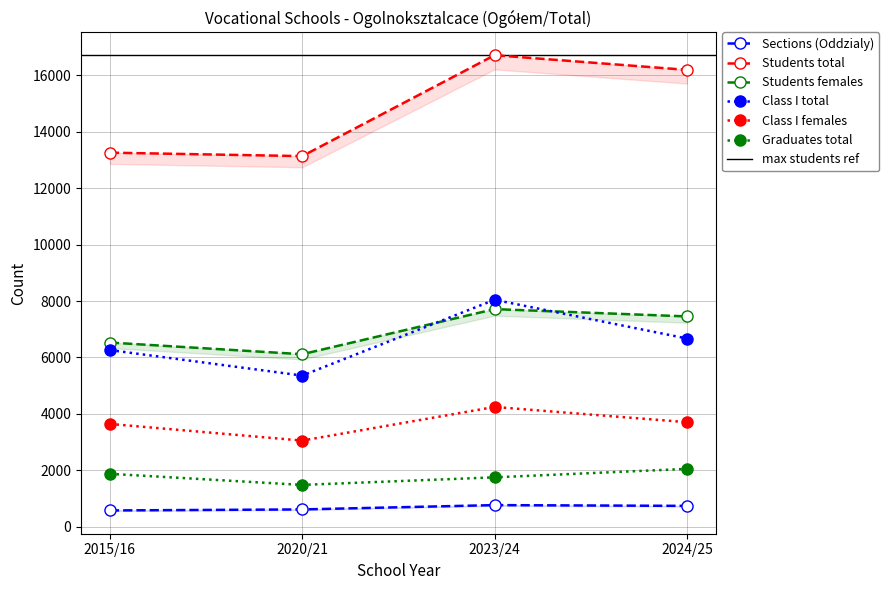

How many distinct data groups are displayed?

6